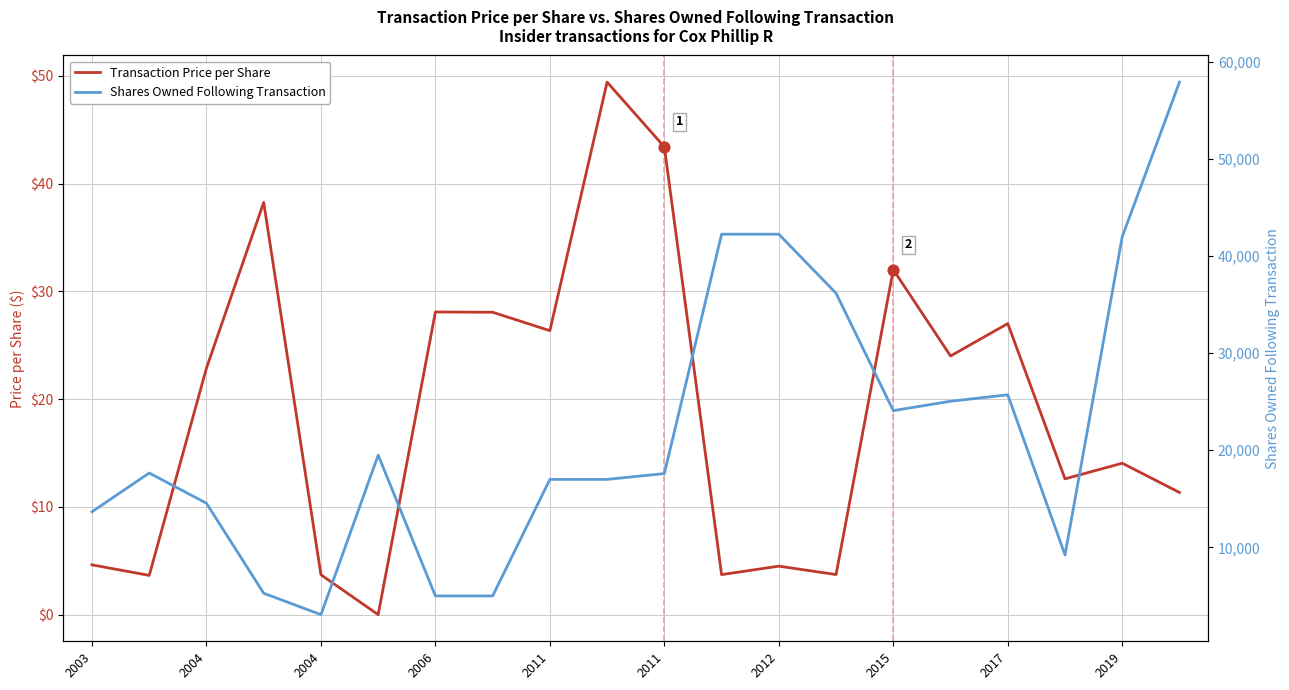

Which series has the widest spread of Y values?

Shares Owned Following Transaction